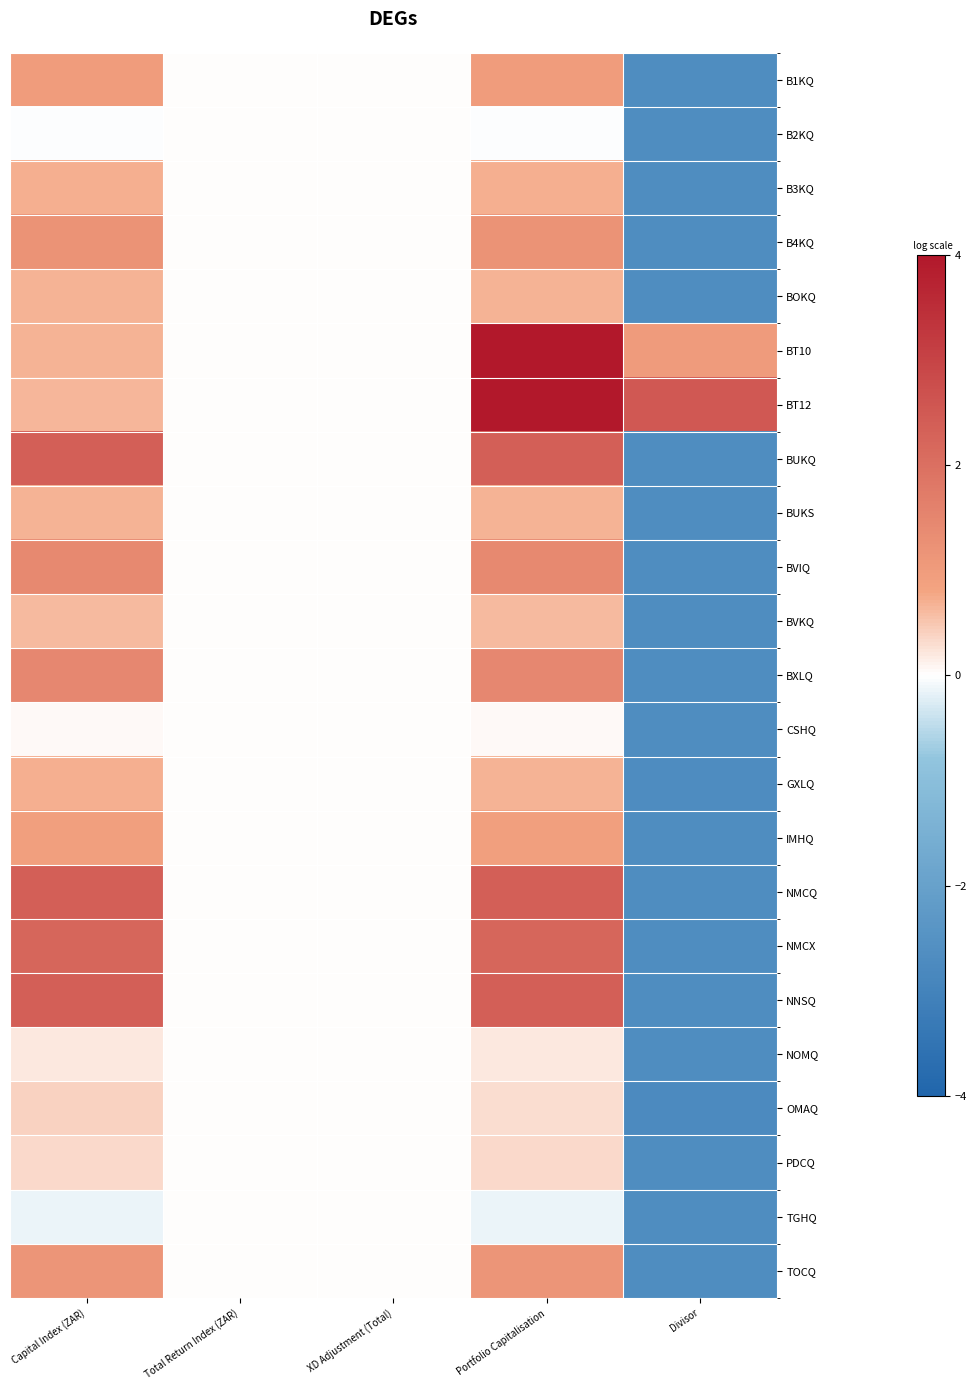

Reading left to right, what are all the values shown in this chart?

B1KQ: Capital Index (ZAR)=1.0	Total Return Index (ZAR)=0.0	XD Adjustment (Total)=0.0	Portfolio Capitalisation=1.0	Divisor=-2.7
B2KQ: Capital Index (ZAR)=-0.0	Total Return Index (ZAR)=0.0	XD Adjustment (Total)=0.0	Portfolio Capitalisation=-0.0	Divisor=-2.7
B3KQ: Capital Index (ZAR)=0.7	Total Return Index (ZAR)=0.0	XD Adjustment (Total)=0.0	Portfolio Capitalisation=0.7	Divisor=-2.7
B4KQ: Capital Index (ZAR)=1.2	Total Return Index (ZAR)=0.0	XD Adjustment (Total)=0.0	Portfolio Capitalisation=1.2	Divisor=-2.7
BOKQ: Capital Index (ZAR)=0.7	Total Return Index (ZAR)=0.0	XD Adjustment (Total)=0.0	Portfolio Capitalisation=0.7	Divisor=-2.7
BT10: Capital Index (ZAR)=0.7	Total Return Index (ZAR)=0.0	XD Adjustment (Total)=0.0	Portfolio Capitalisation=4.0	Divisor=1.0
BT12: Capital Index (ZAR)=0.6	Total Return Index (ZAR)=0.0	XD Adjustment (Total)=0.0	Portfolio Capitalisation=4.0	Divisor=2.5
BUKQ: Capital Index (ZAR)=2.4	Total Return Index (ZAR)=0.0	XD Adjustment (Total)=0.0	Portfolio Capitalisation=2.4	Divisor=-2.7
BUKS: Capital Index (ZAR)=0.7	Total Return Index (ZAR)=0.0	XD Adjustment (Total)=0.0	Portfolio Capitalisation=0.7	Divisor=-2.7
BVIQ: Capital Index (ZAR)=1.4	Total Return Index (ZAR)=0.0	XD Adjustment (Total)=0.0	Portfolio Capitalisation=1.4	Divisor=-2.7
BVKQ: Capital Index (ZAR)=0.6	Total Return Index (ZAR)=0.0	XD Adjustment (Total)=0.0	Portfolio Capitalisation=0.6	Divisor=-2.7
BXLQ: Capital Index (ZAR)=1.5	Total Return Index (ZAR)=0.0	XD Adjustment (Total)=0.0	Portfolio Capitalisation=1.5	Divisor=-2.7
CSHQ: Capital Index (ZAR)=0.0	Total Return Index (ZAR)=0.0	XD Adjustment (Total)=0.0	Portfolio Capitalisation=0.0	Divisor=-2.7
GXLQ: Capital Index (ZAR)=0.7	Total Return Index (ZAR)=0.0	XD Adjustment (Total)=0.0	Portfolio Capitalisation=0.7	Divisor=-2.7
IMHQ: Capital Index (ZAR)=0.9	Total Return Index (ZAR)=0.0	XD Adjustment (Total)=0.0	Portfolio Capitalisation=0.9	Divisor=-2.7
NMCQ: Capital Index (ZAR)=2.4	Total Return Index (ZAR)=0.0	XD Adjustment (Total)=0.0	Portfolio Capitalisation=2.4	Divisor=-2.7
NMCX: Capital Index (ZAR)=2.2	Total Return Index (ZAR)=0.0	XD Adjustment (Total)=0.0	Portfolio Capitalisation=2.2	Divisor=-2.7
NNSQ: Capital Index (ZAR)=2.4	Total Return Index (ZAR)=0.0	XD Adjustment (Total)=0.0	Portfolio Capitalisation=2.4	Divisor=-2.7
NOMQ: Capital Index (ZAR)=0.2	Total Return Index (ZAR)=0.0	XD Adjustment (Total)=0.0	Portfolio Capitalisation=0.2	Divisor=-2.7
OMAQ: Capital Index (ZAR)=0.4	Total Return Index (ZAR)=0.0	XD Adjustment (Total)=0.0	Portfolio Capitalisation=0.3	Divisor=-2.8
PDCQ: Capital Index (ZAR)=0.3	Total Return Index (ZAR)=0.0	XD Adjustment (Total)=0.0	Portfolio Capitalisation=0.3	Divisor=-2.7
TGHQ: Capital Index (ZAR)=-0.1	Total Return Index (ZAR)=0.0	XD Adjustment (Total)=0.0	Portfolio Capitalisation=-0.1	Divisor=-2.7
TOCQ: Capital Index (ZAR)=1.1	Total Return Index (ZAR)=0.0	XD Adjustment (Total)=0.0	Portfolio Capitalisation=1.1	Divisor=-2.7